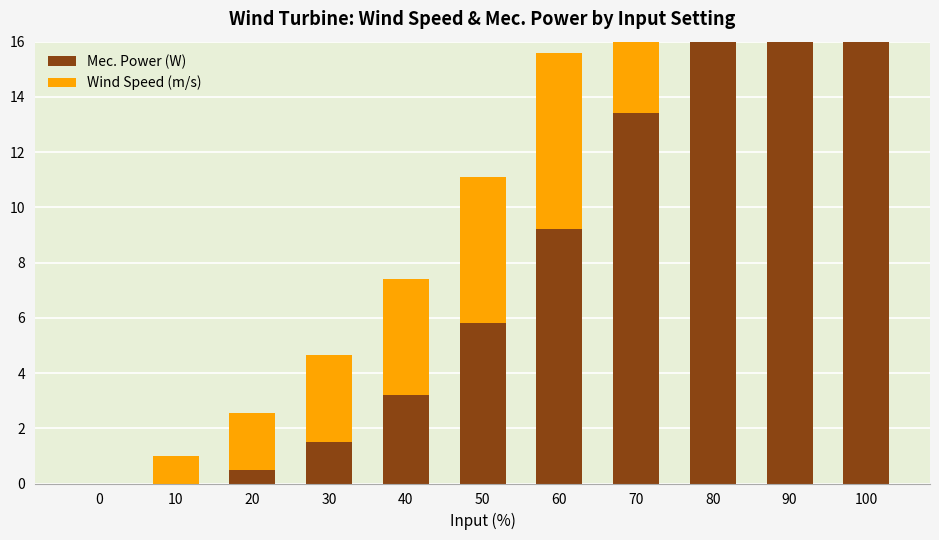

At which label does Mec. Power (W) reach its peak?

100